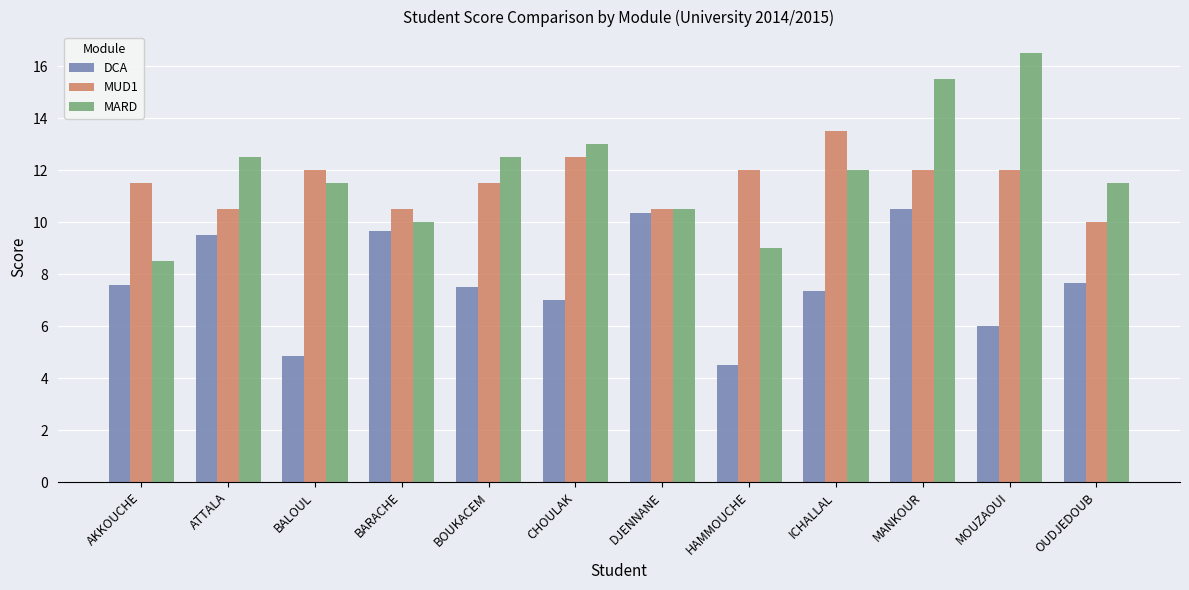

Count the number of data series in this chart.

3